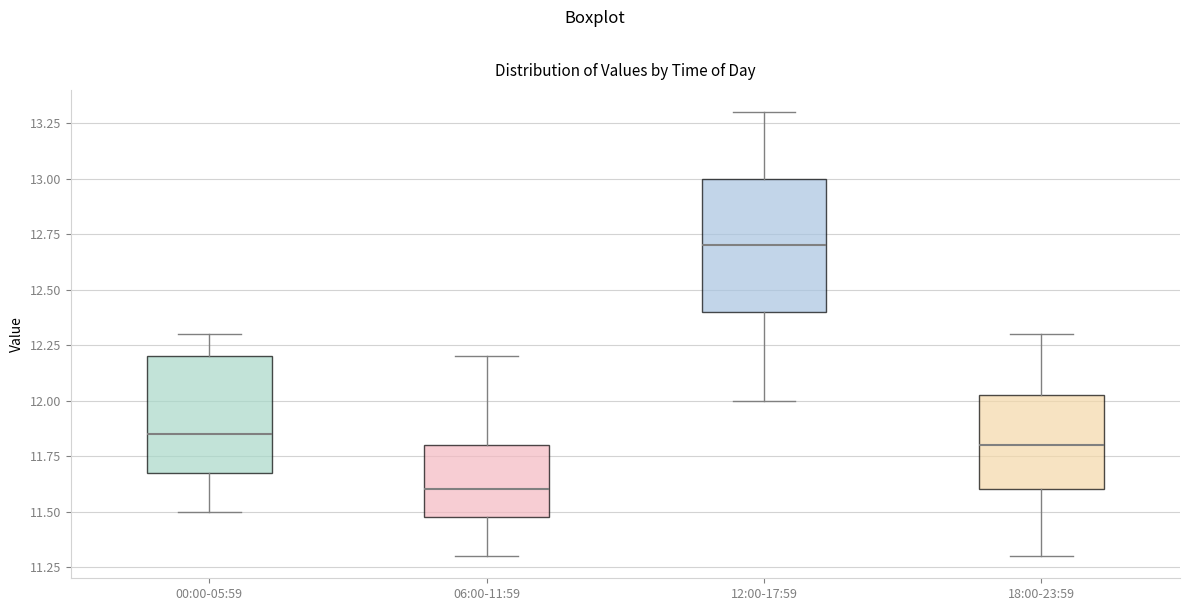

Which box's median line is the lowest?

06:00-11:59